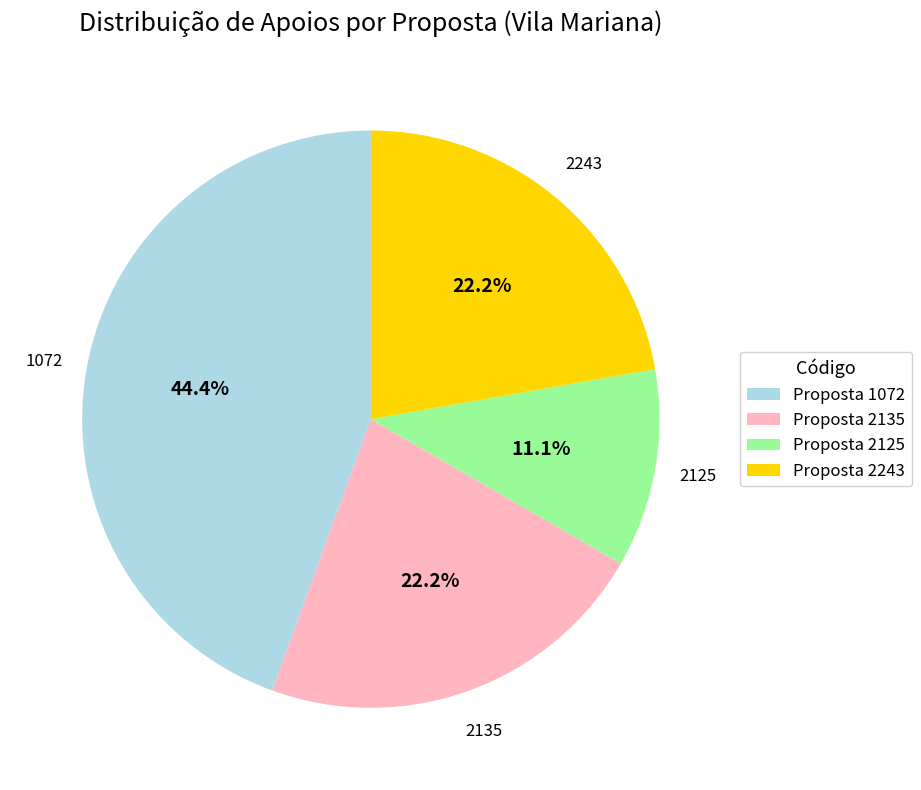

Does any single category account for the majority?

No